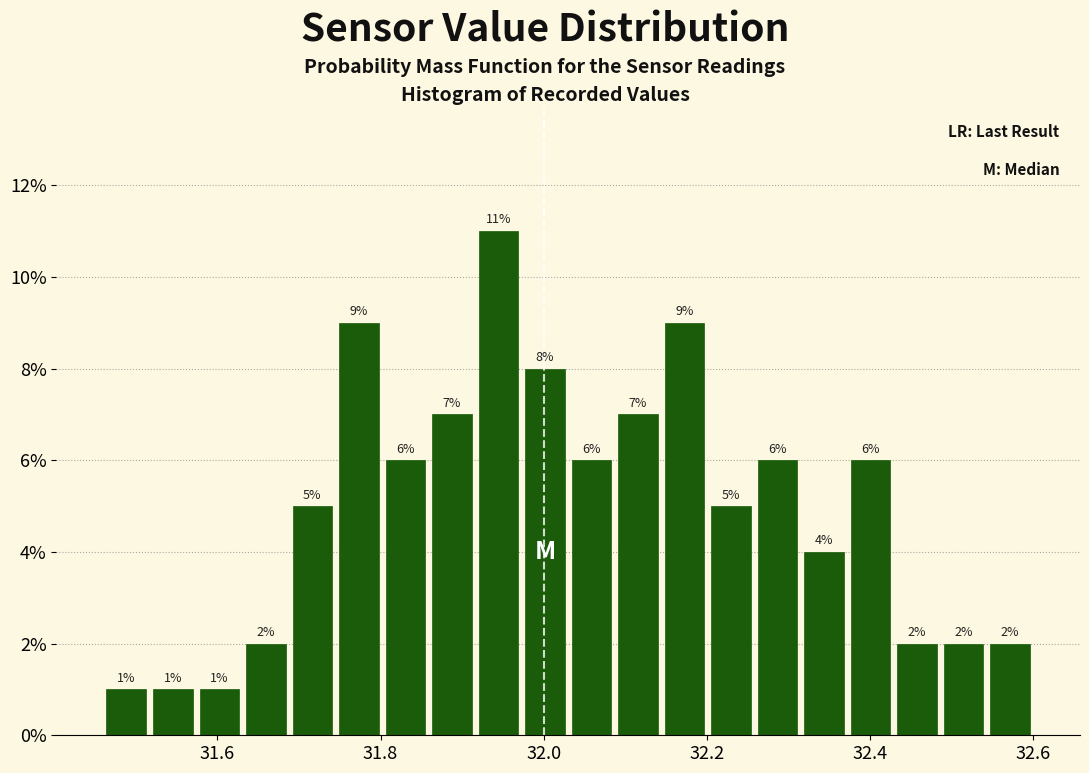

Read against the x-axis, roughly where is the centre of the tallest bar?

31.94